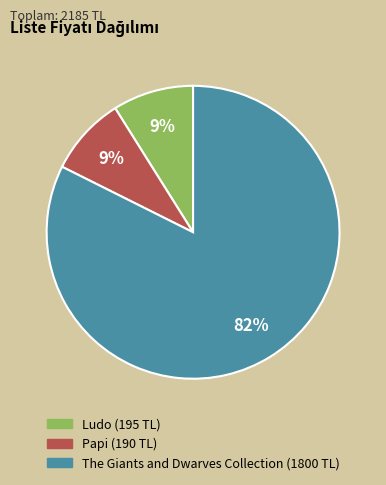

Which slice is the largest?

The Giants and Dwarves Collection